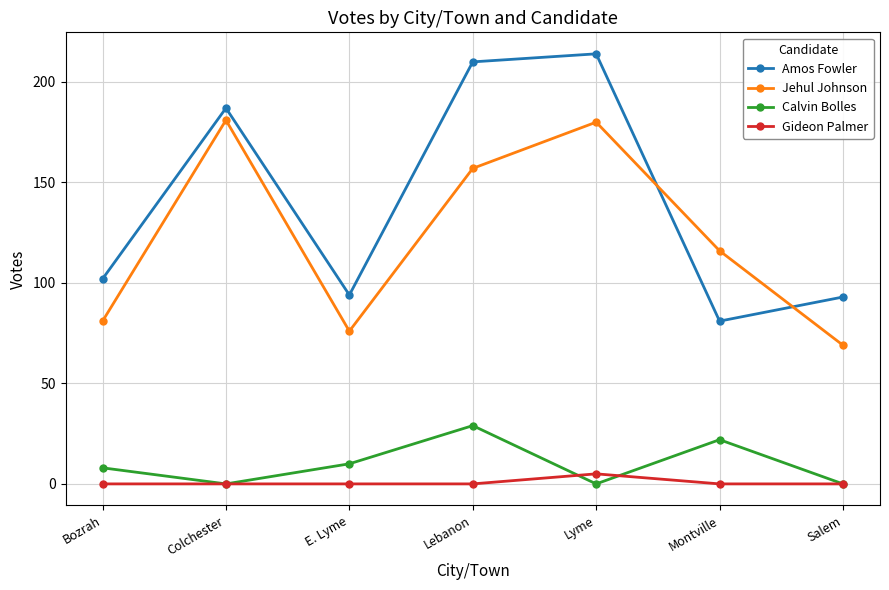

True or false: Jehul Johnson and Amos Fowler intersect in this chart.

True